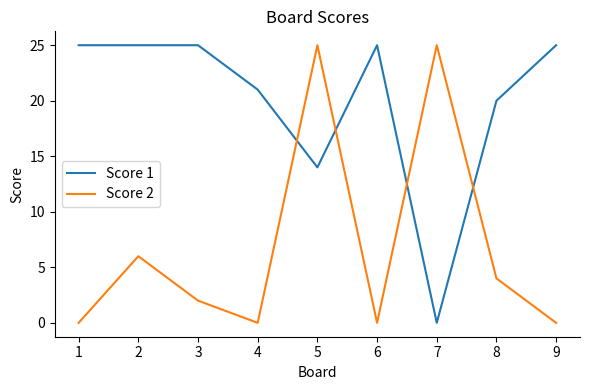

Where is Score 1 nearest to the value 12?

5